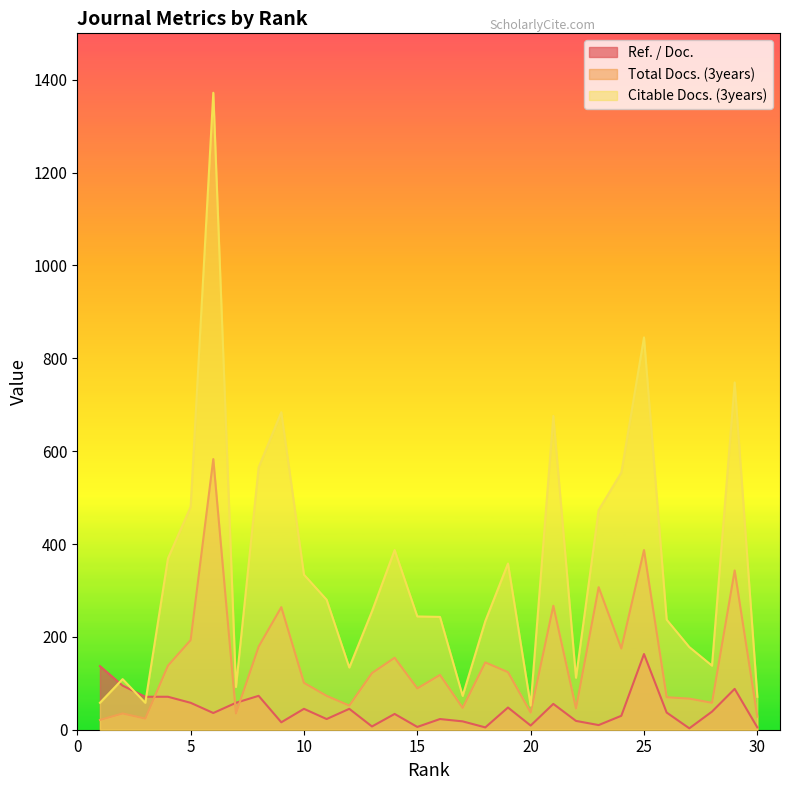

Which has a higher value, 1 or 30?

1